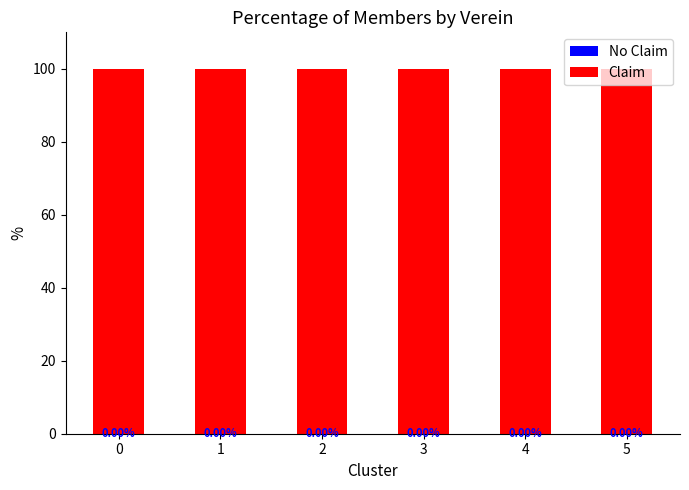

What is the maximum value for Claim?

100